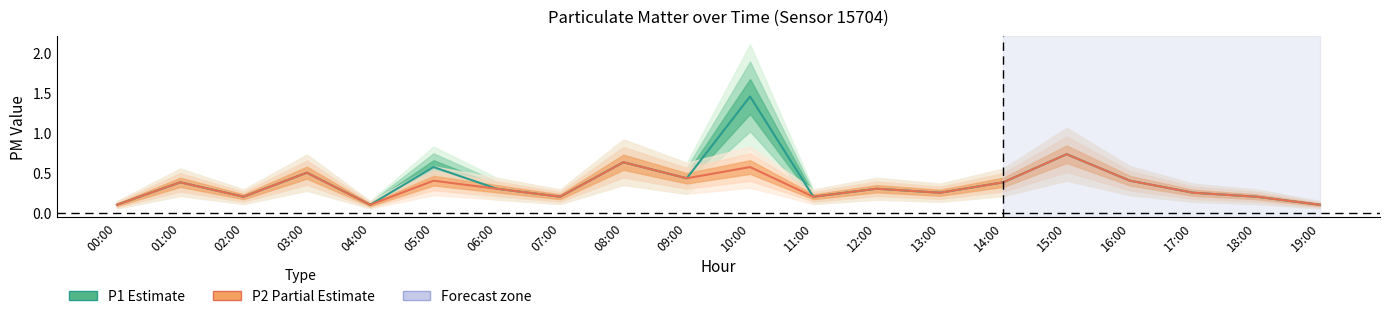

What is the smallest value displayed?

0.1